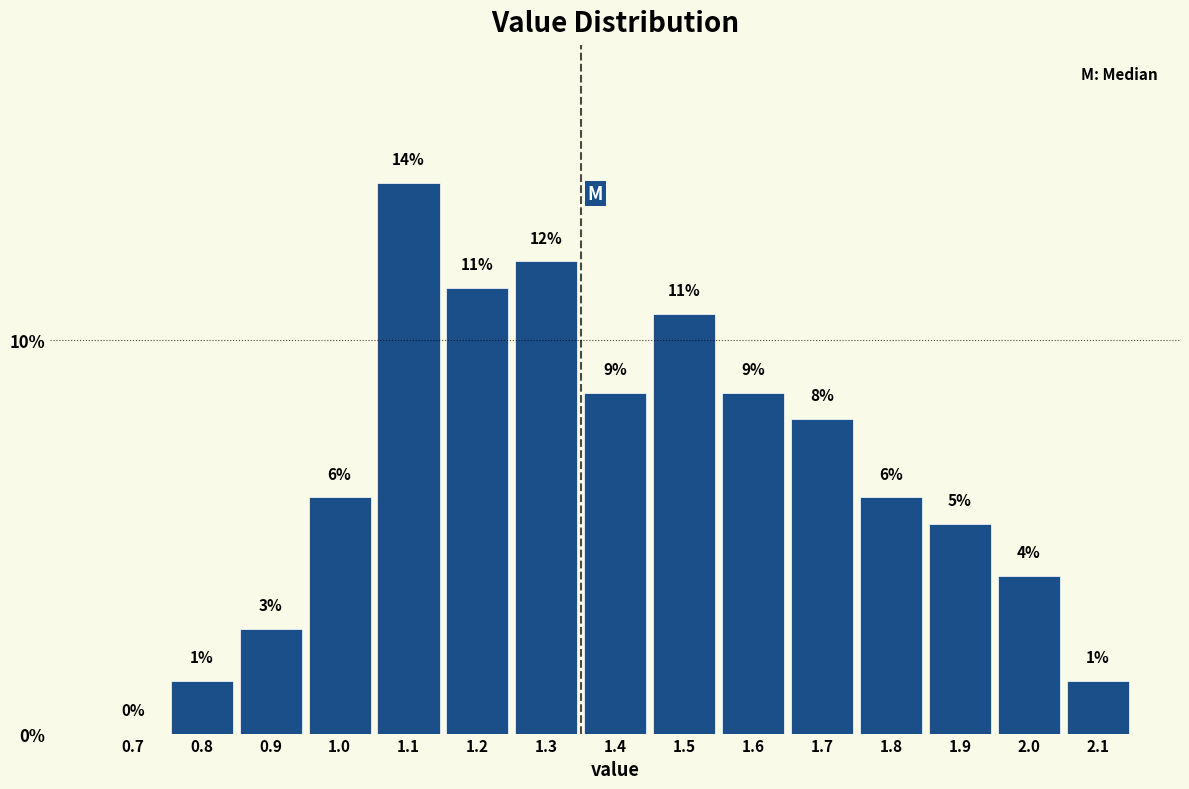

Are the bars horizontal?

No